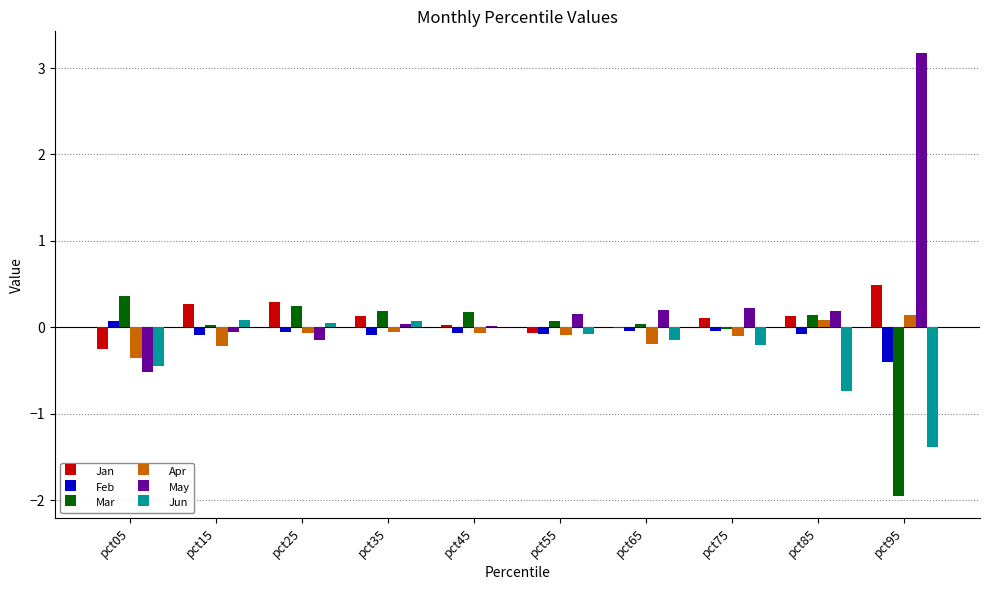

What is the highest value of the Mar series?

0.4